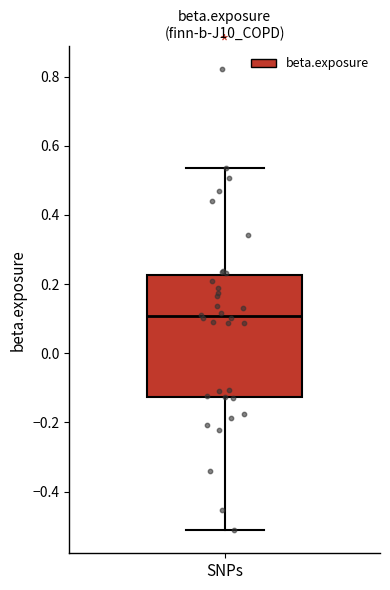

Where is the upper edge of the box for SNPs on the y-axis? The values are not printed on the chart, so give them approximately, as read against the axis.

0.22